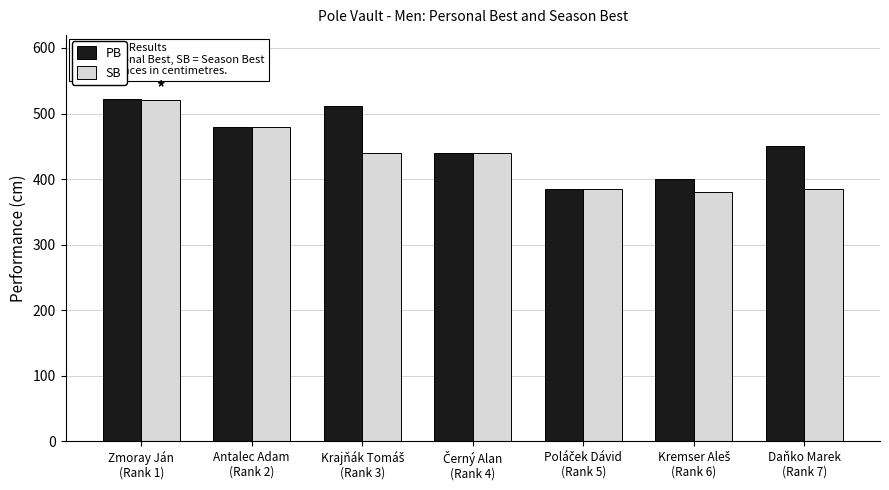

What is the greatest value displayed?

522